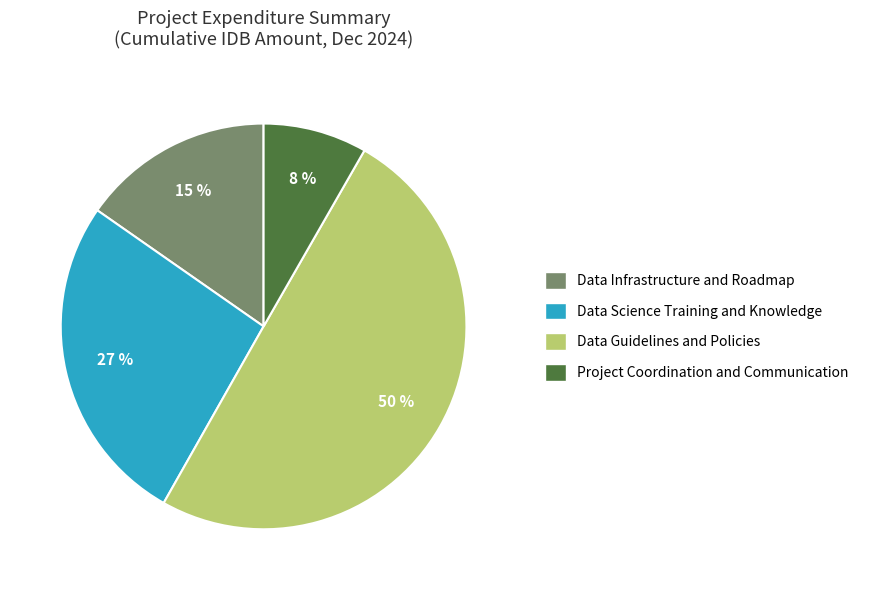

Do Project Coordination and Communication and Data Science Training and Knowledge together represent more than half of the pie?

No